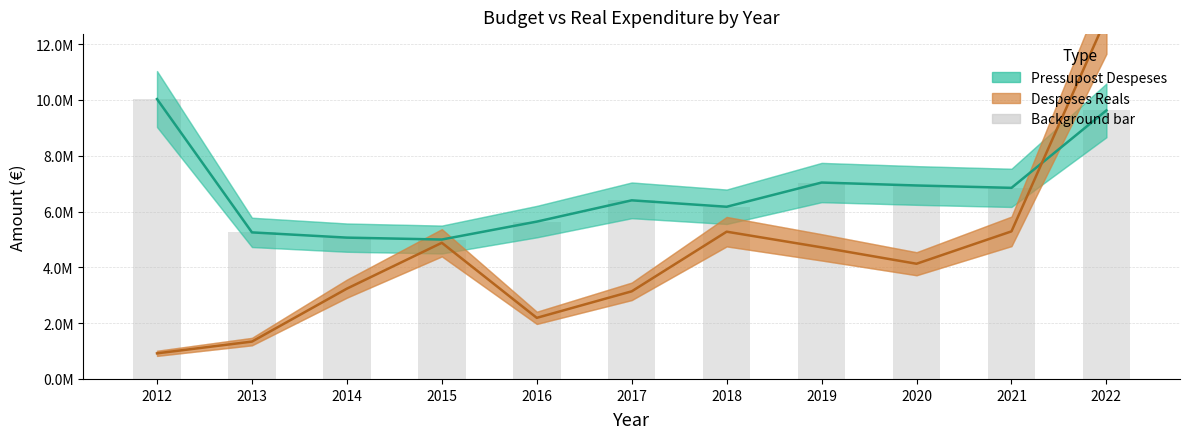

What is the difference between the highest and lowest values at 2020?

2805052.8